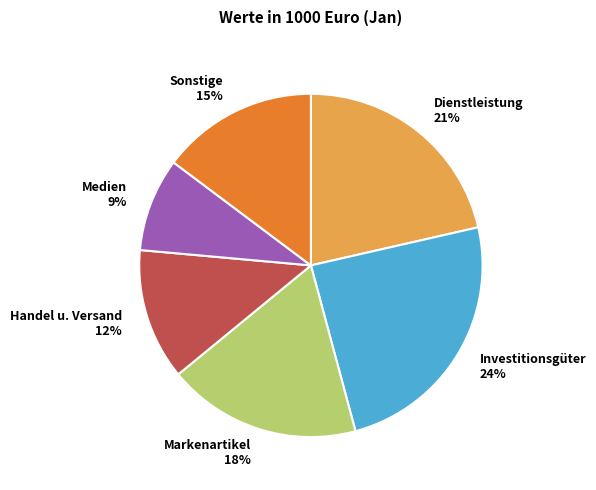

To the nearest percent, what is the average slice percentage?

17%